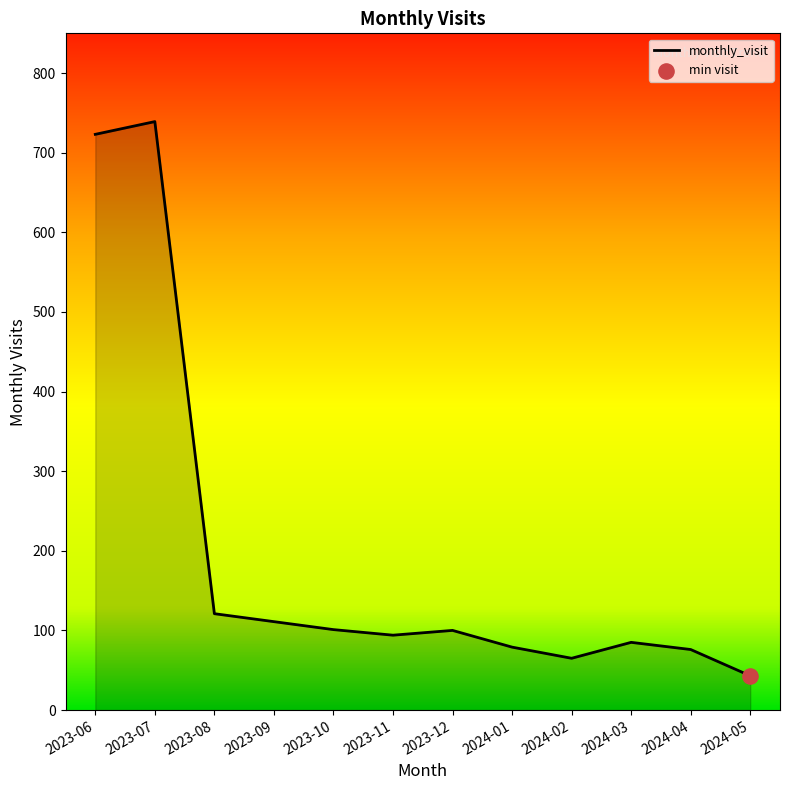

What is the change in value from 2023-08 to 2024-04?

-45